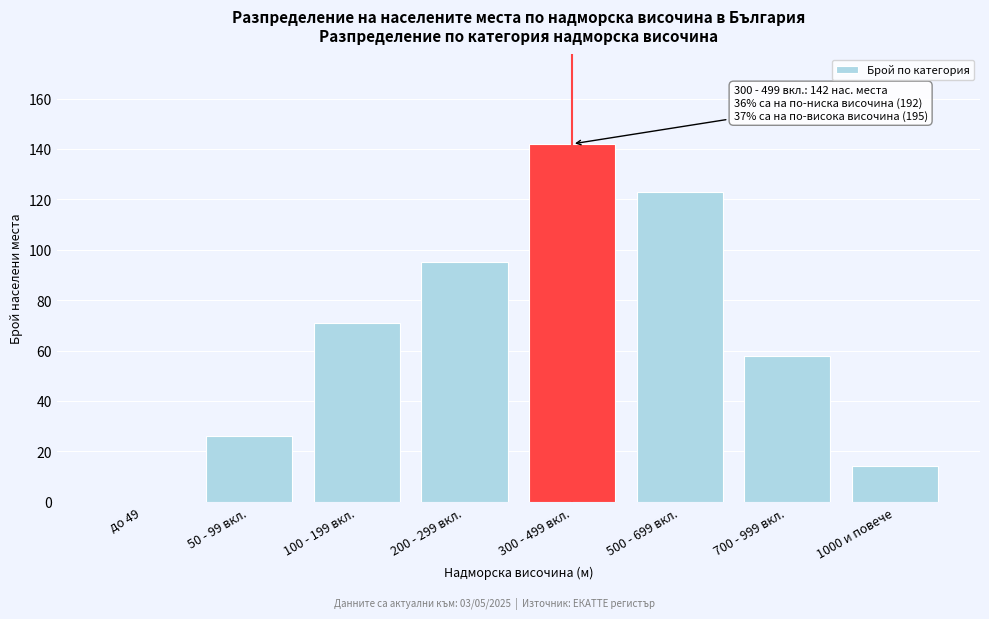

Reading right to left, transcribe all the data shown in this chart.

1000 и повече=14	700 - 999 вкл.=58	500 - 699 вкл.=123	300 - 499 вкл.=142	200 - 299 вкл.=95	100 - 199 вкл.=71	50 - 99 вкл.=26	до 49=0